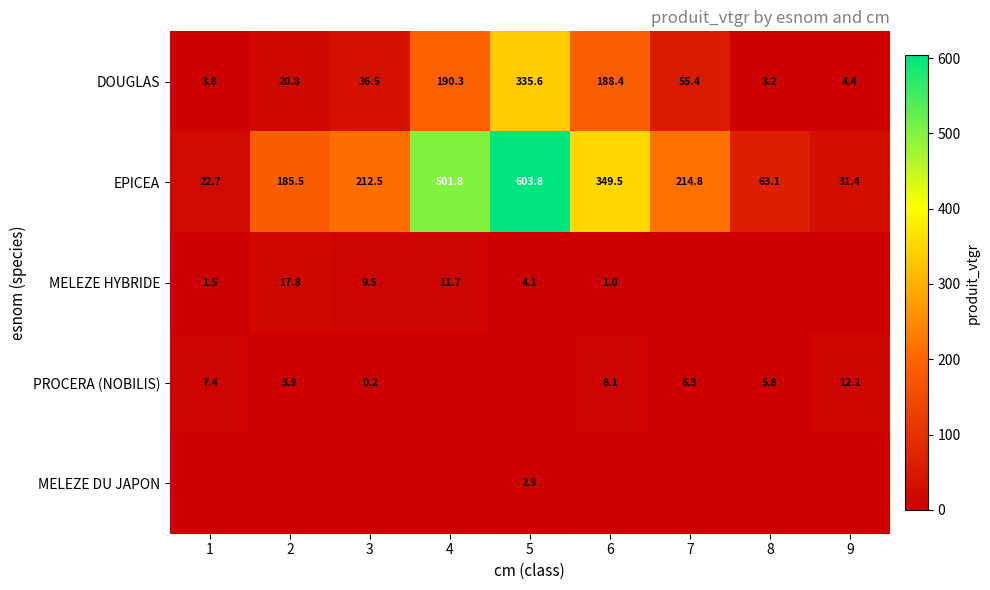

Rank the categories by EPICEA value from highest to lowest.

5, 4, 6, 7, 3, 2, 8, 9, 1